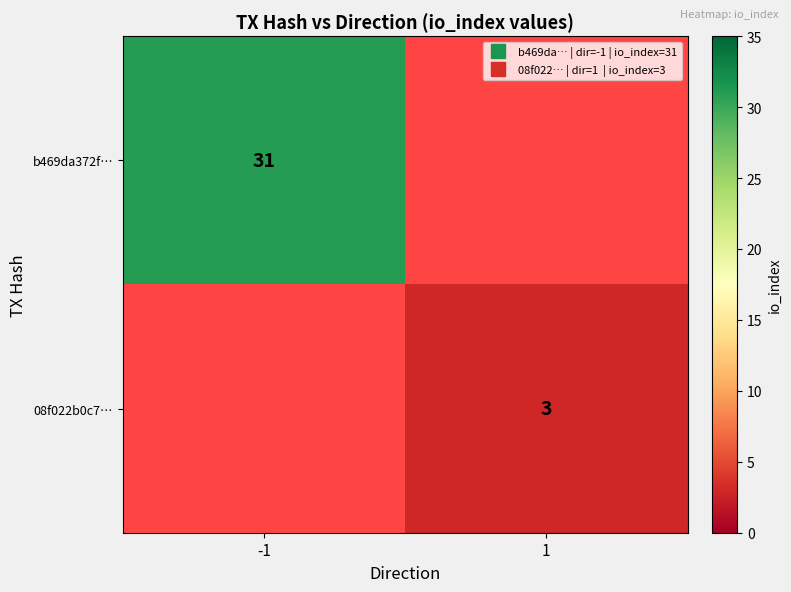

Which series has the widest spread of values?

b469da372f…